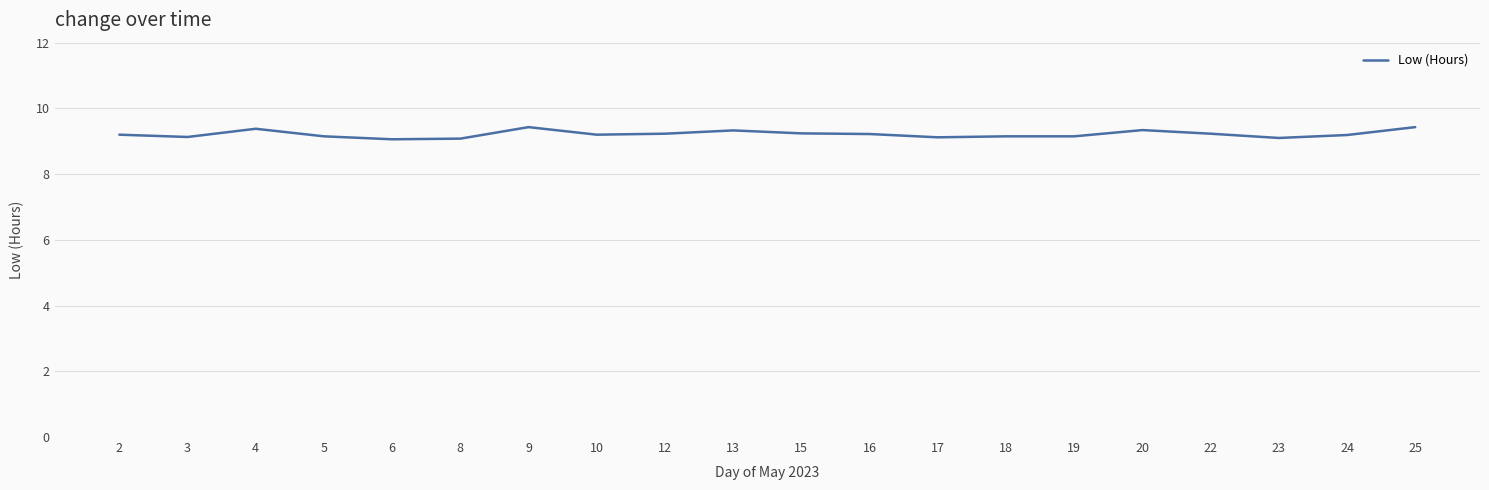

What is the minimum value shown in the chart?

9.1